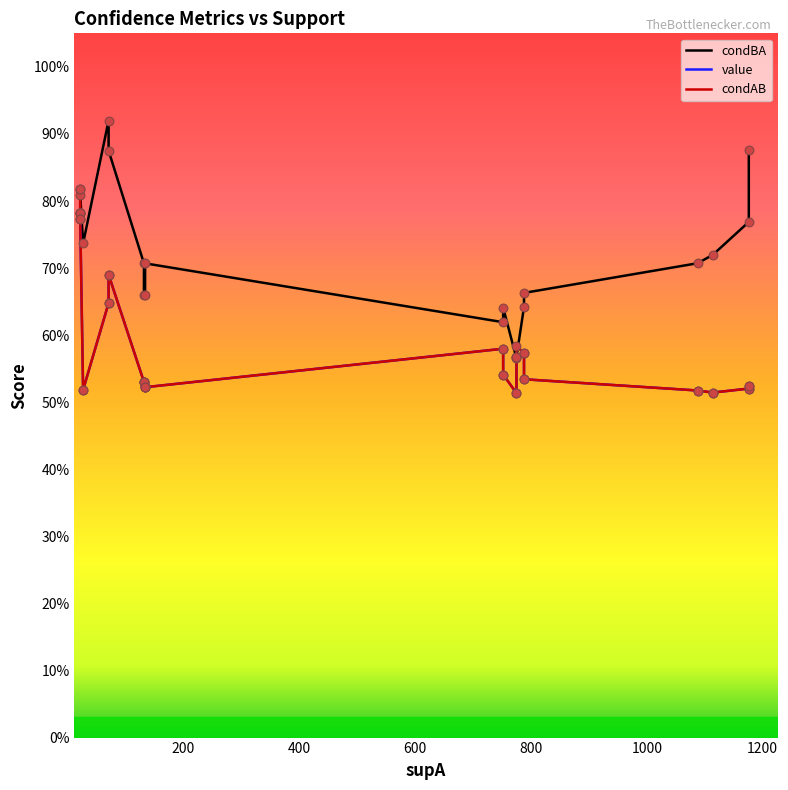

Is the value of condBA at 800 greater than the value of value at 16?

Yes